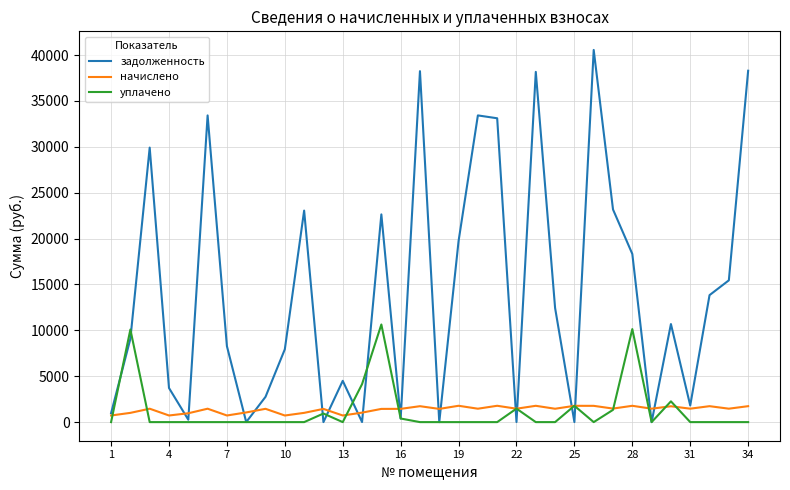

Rank the series by their maximum value, from highest to lowest.

задолженность, уплачено, начислено